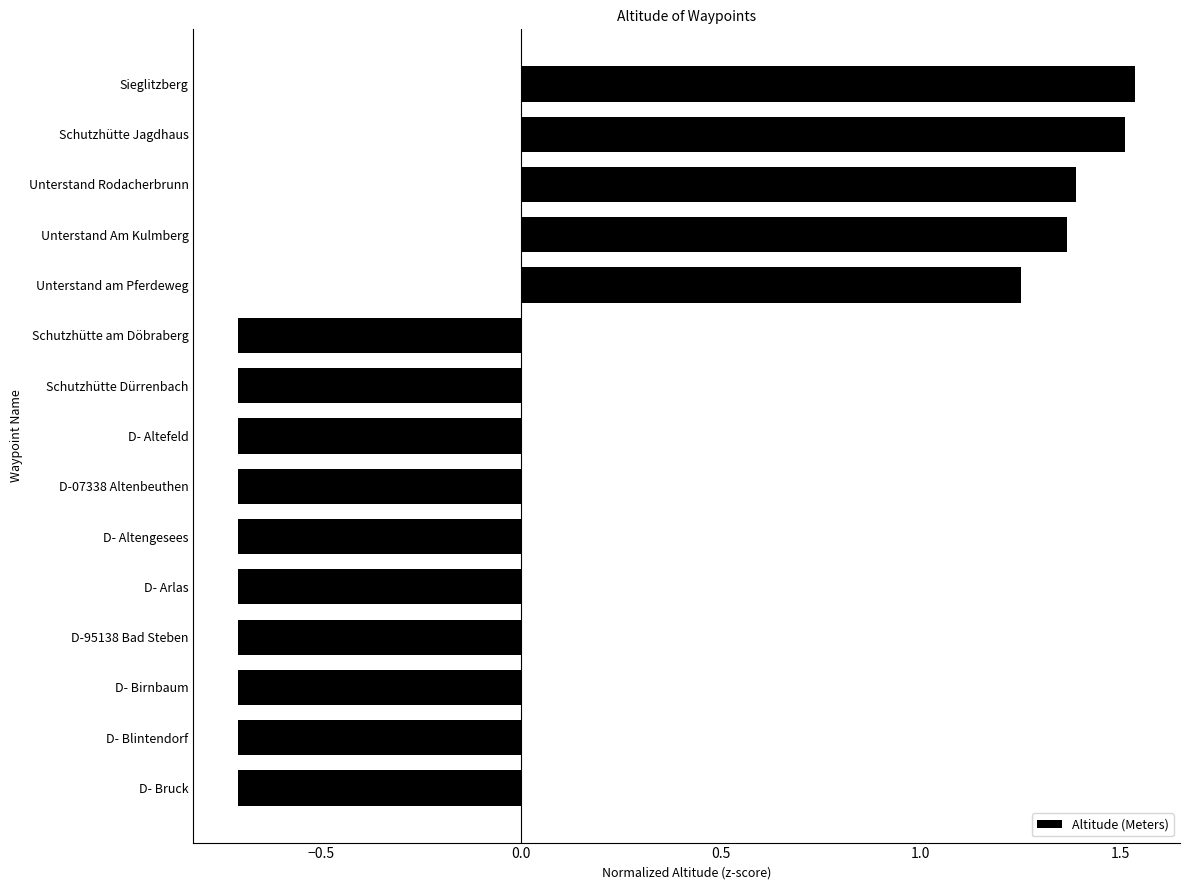

How many values are below 0?

10